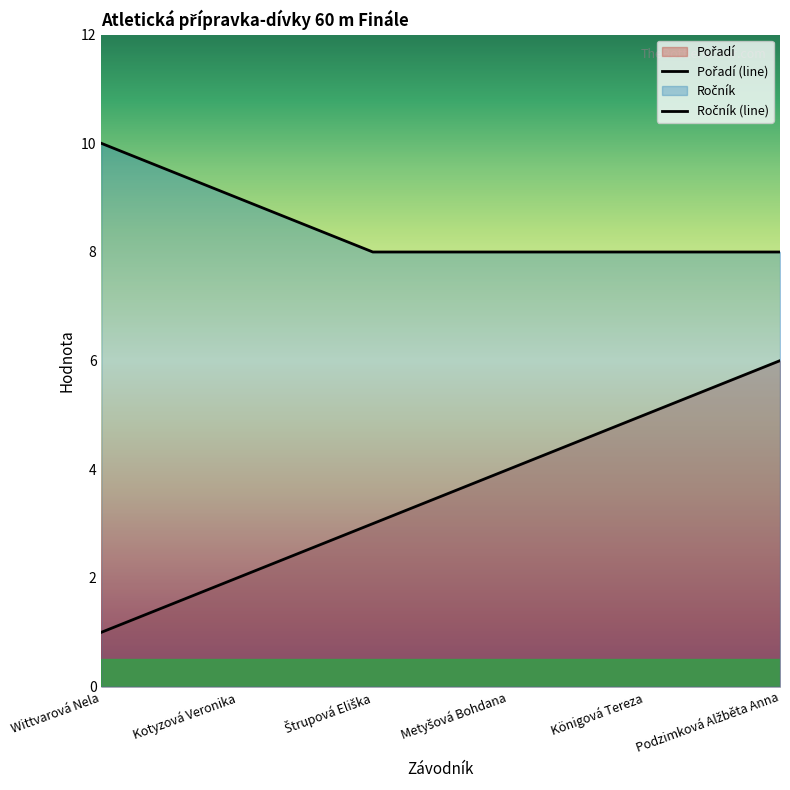

True or false: Ročník (line) has more than 2 interior local peaks.

False